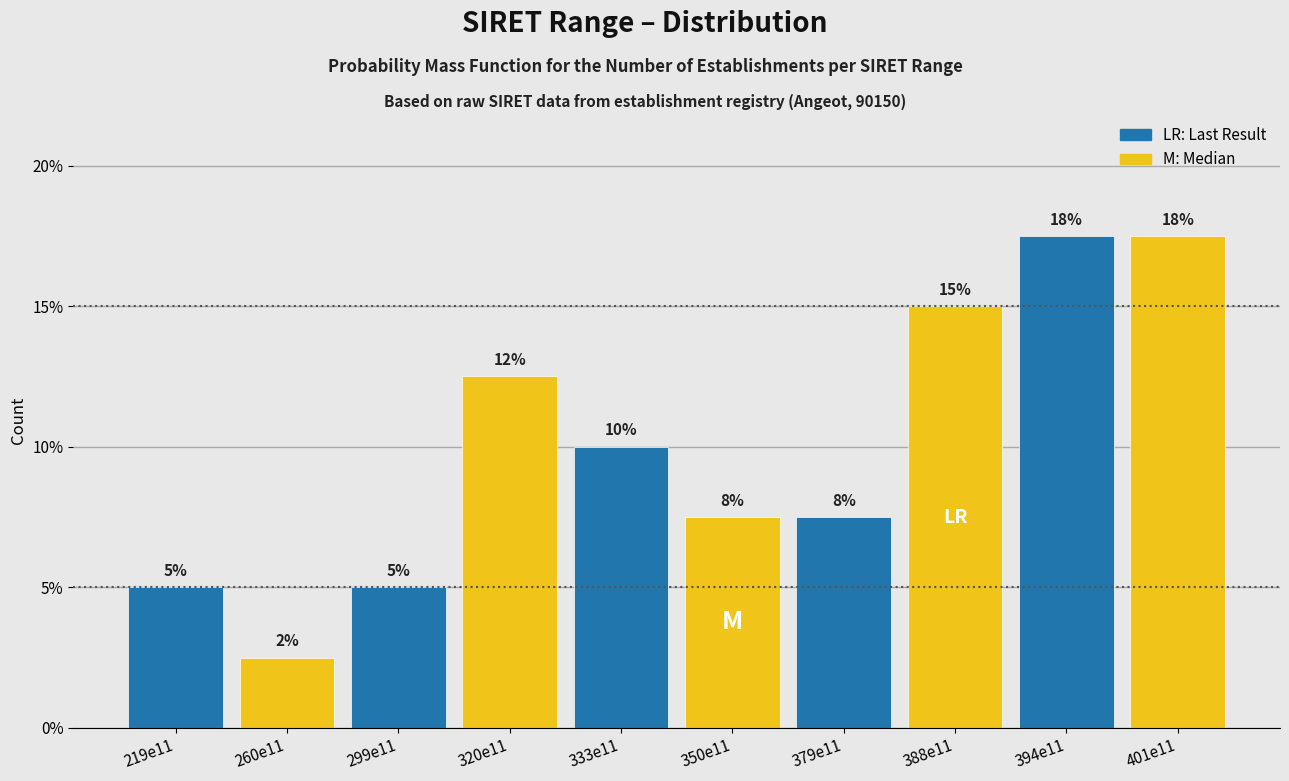

How many bars are there in total?

10